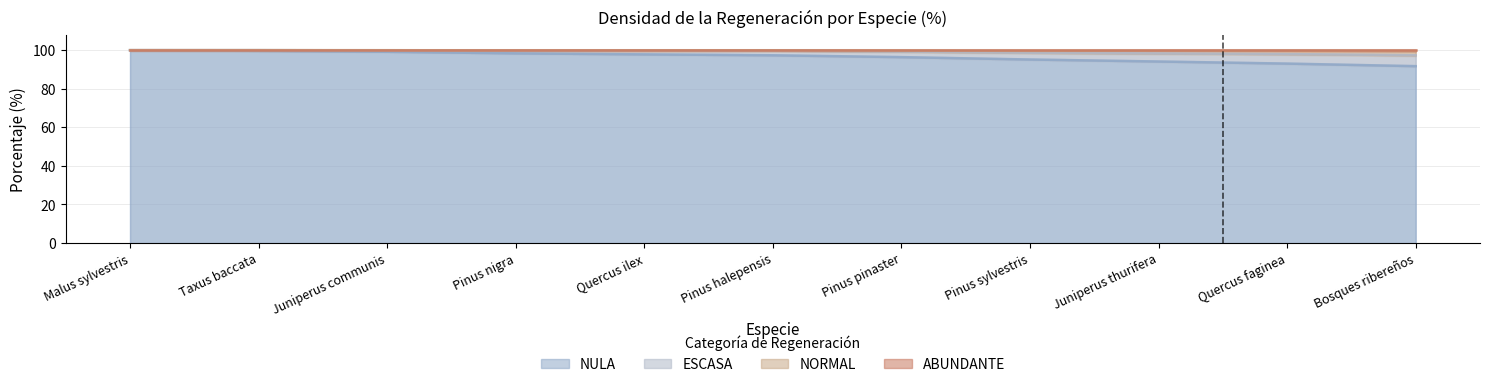

Does the chart display data point markers on the line(s)?

No